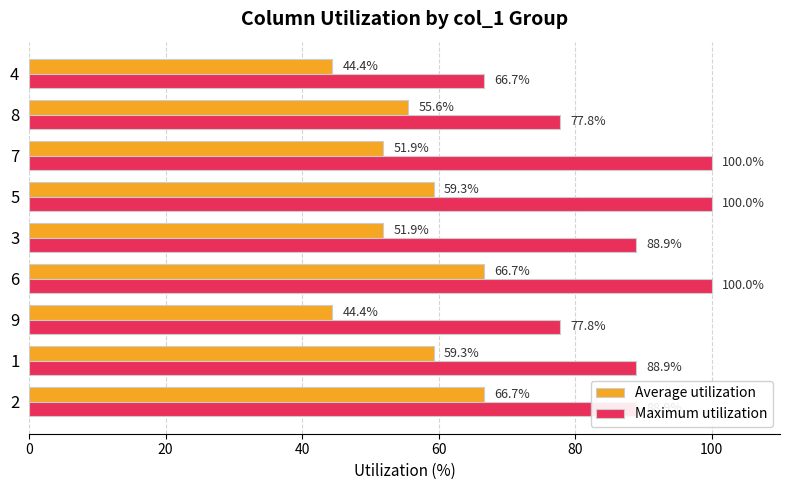

What is the sum of all Average utilization values?

500.0